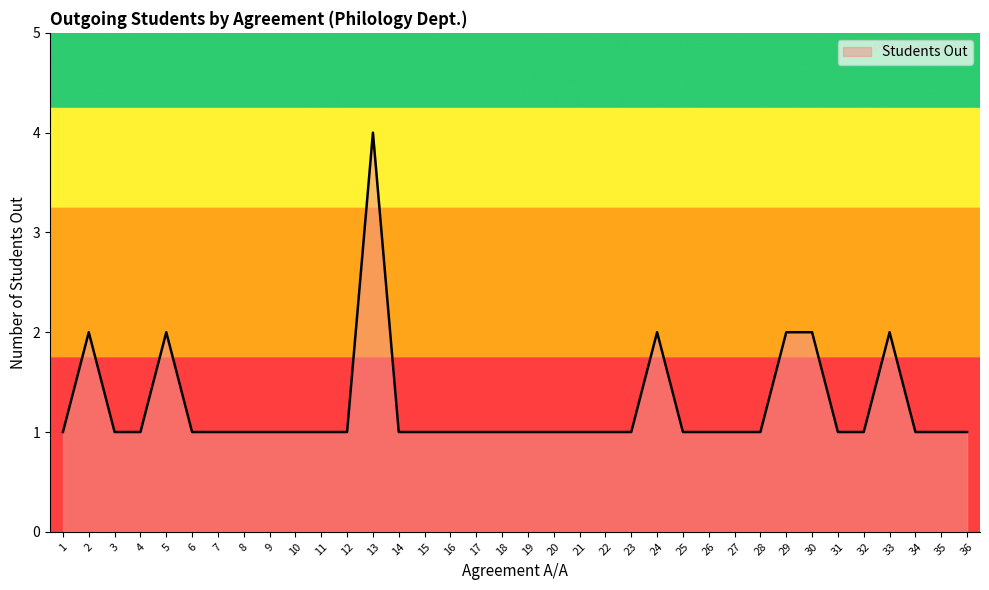

Reading right to left, extract all data points from this chart.

36=1	35=1	34=1	33=2	32=1	31=1	30=2	29=2	28=1	27=1	26=1	25=1	24=2	23=1	22=1	21=1	20=1	19=1	18=1	17=1	16=1	15=1	14=1	13=4	12=1	11=1	10=1	9=1	8=1	7=1	6=1	5=2	4=1	3=1	2=2	1=1